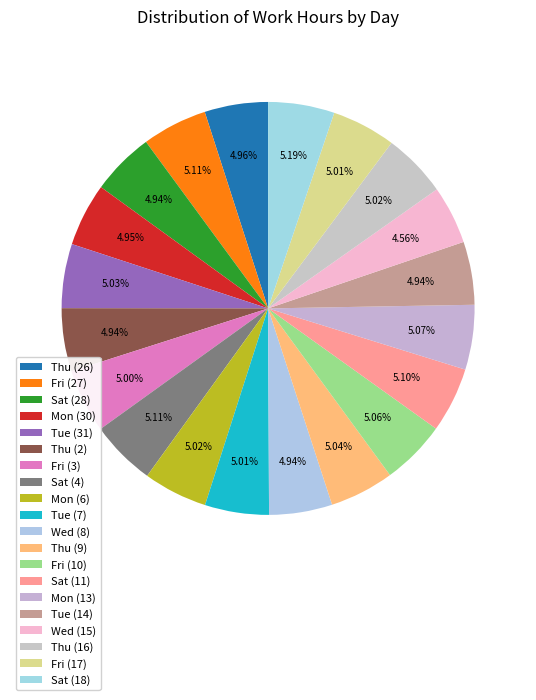

To the nearest percent, what is the combined percentage of Sat (28) and Thu (9)?

10%